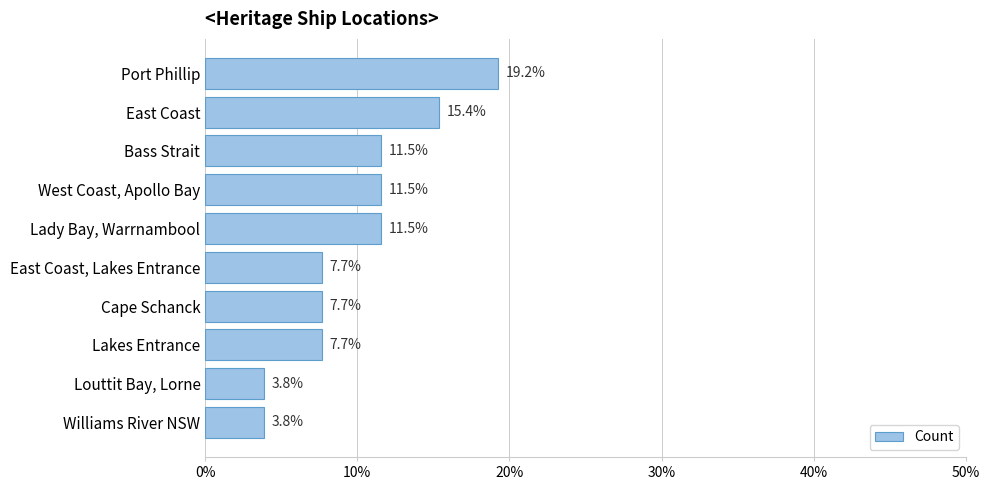

What is the difference between the maximum and minimum values?

15.4